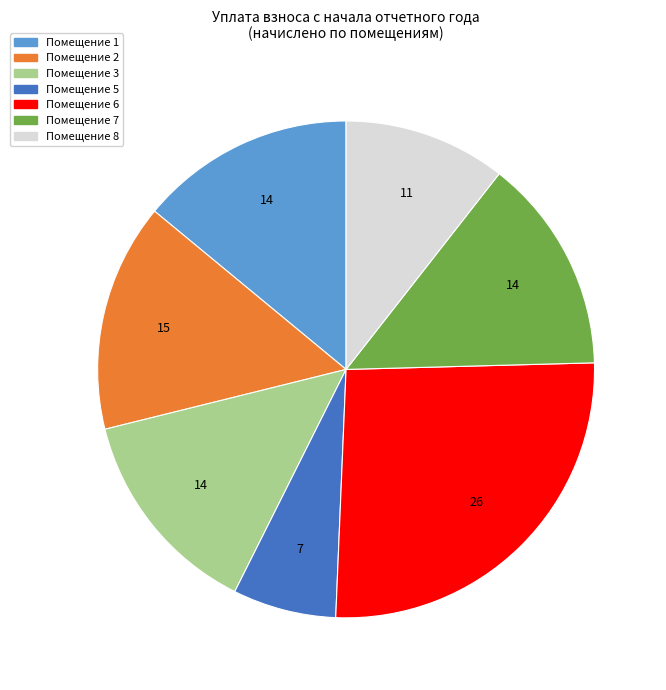

Does any single category account for the majority?

No